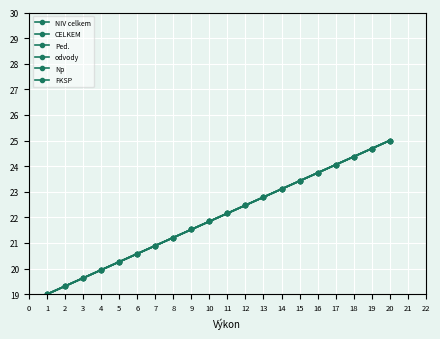

Is this an area chart (filled region under the line)?

No